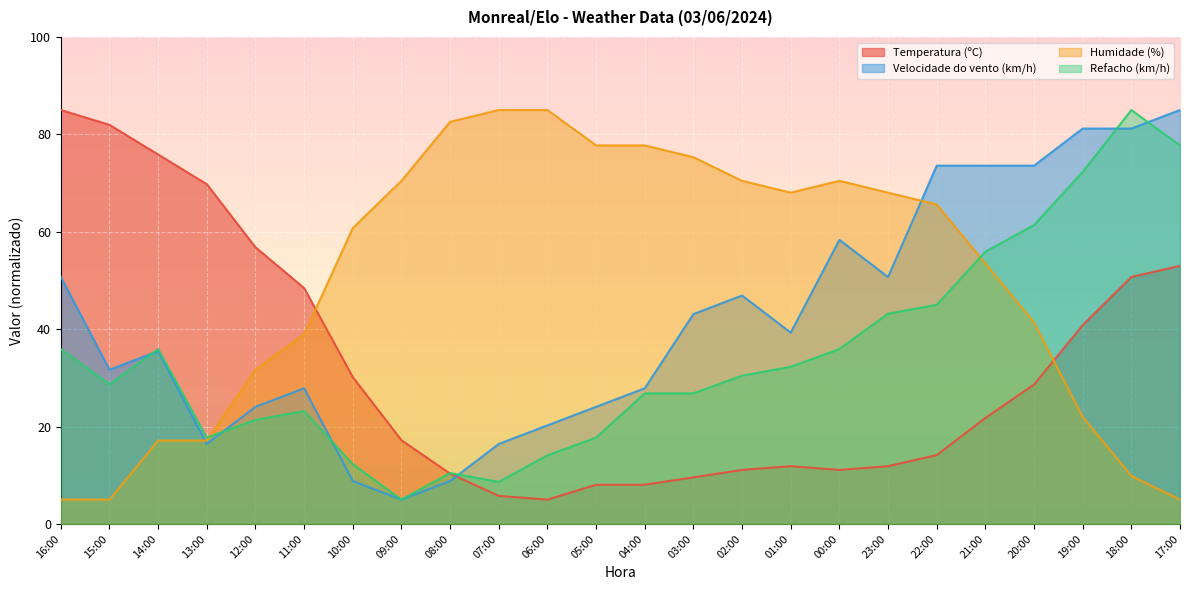

At which label is Humidade (%) closest to 45?

20:00